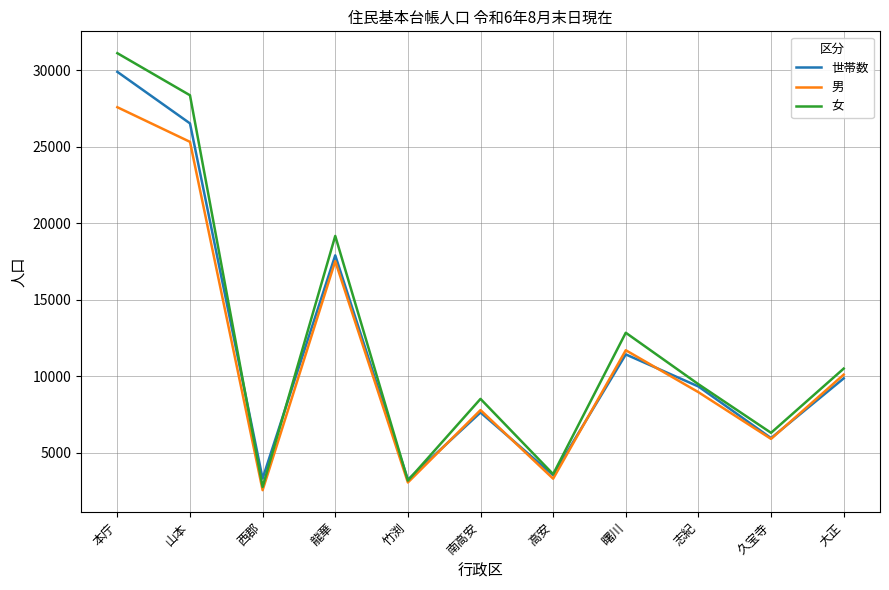

At which label is 男 closest to 15065?

龍華